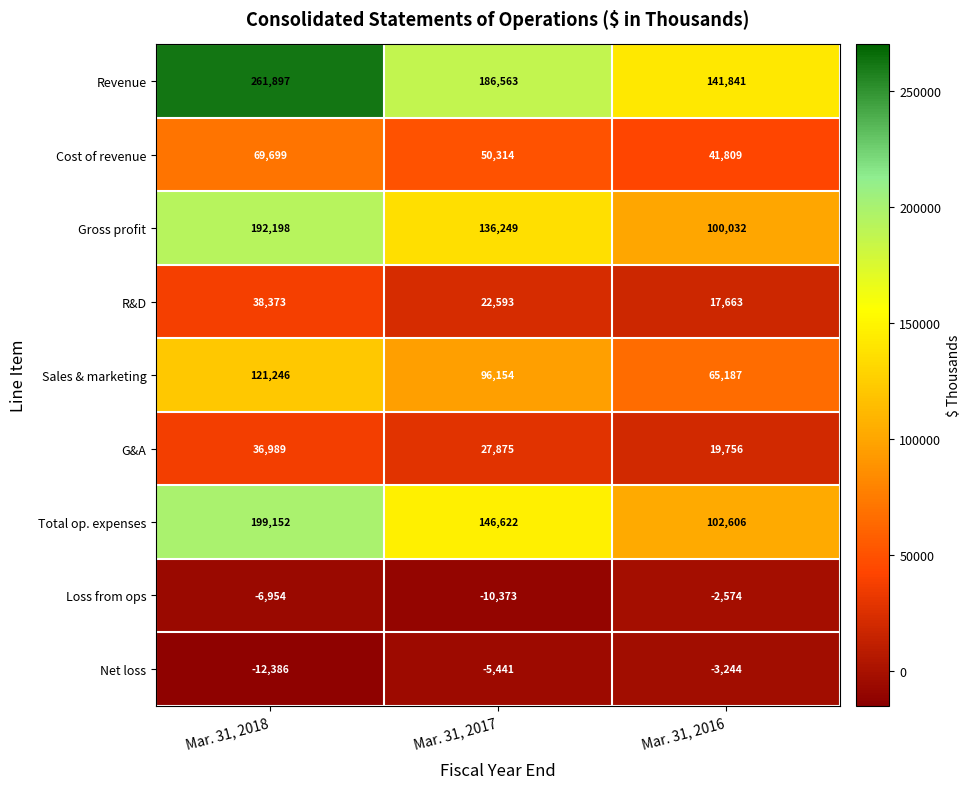

How many categories are shown in the chart?

3